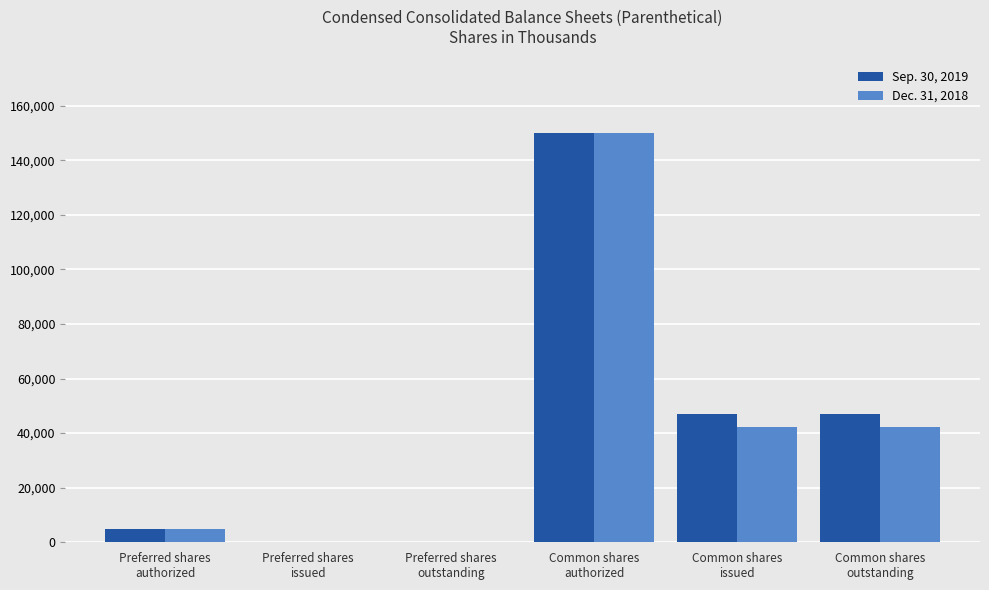

At which category is the sum across all series the highest?

Common shares
authorized